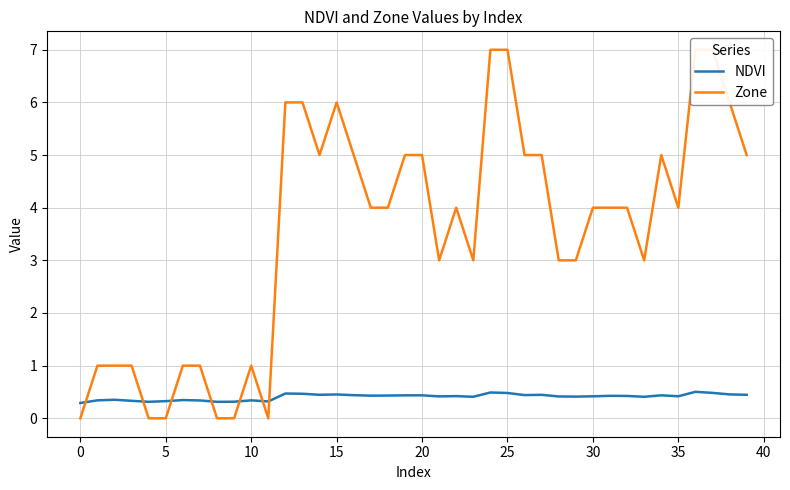

At which label does NDVI reach its peak?

36